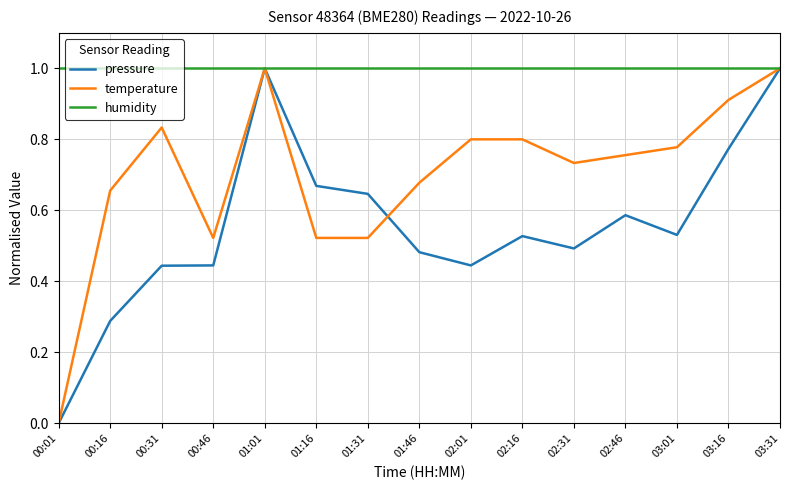

At how many categories does at least one series exceed 0?

15